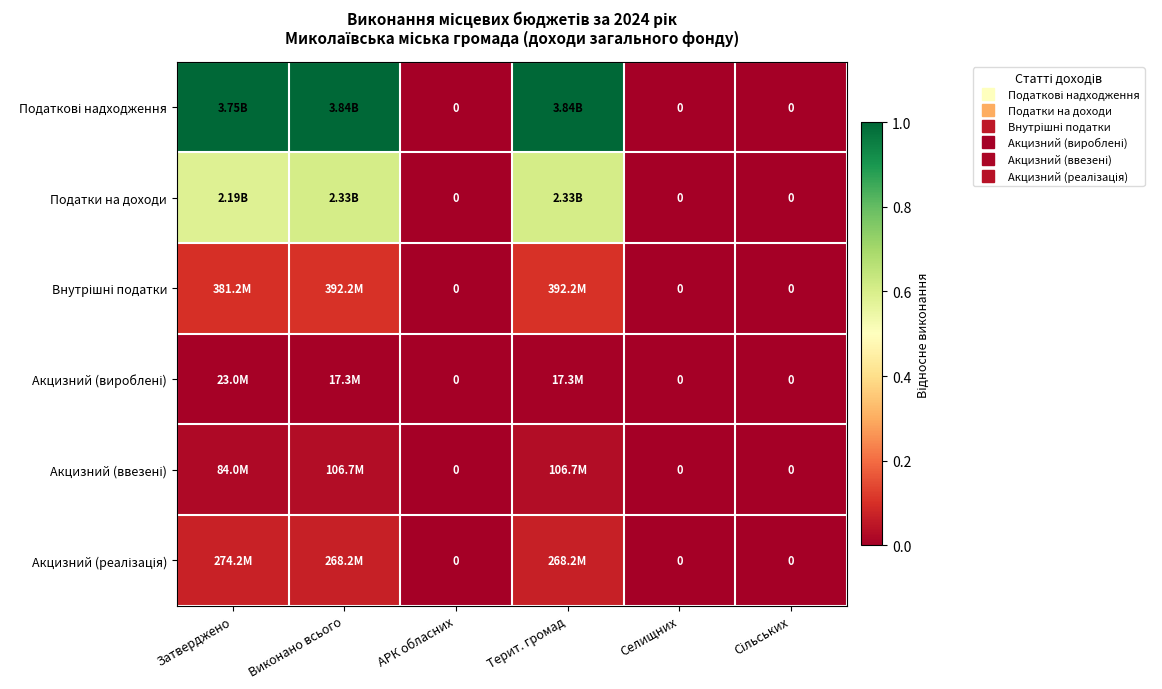

How many data points in Акцизний (вироблені) are above 0?

3